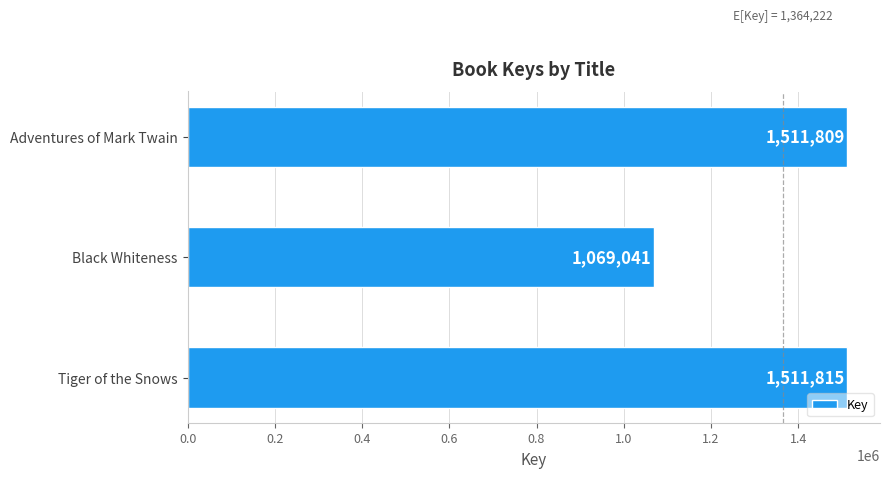

Reading top to bottom, transcribe all the data shown in this chart.

Adventures of Mark Twain=1511809	Black Whiteness=1069041	Tiger of the Snows=1511815